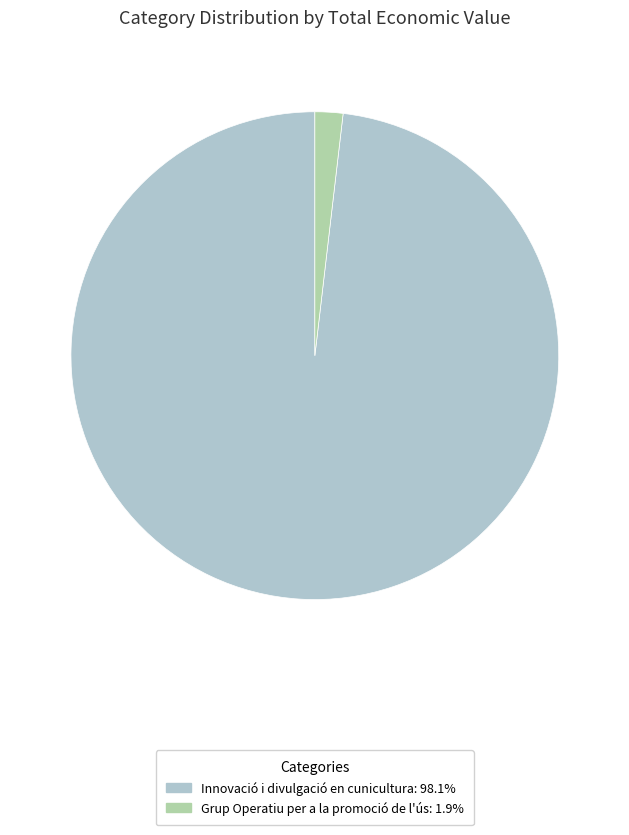

How many segments does this pie chart have?

2